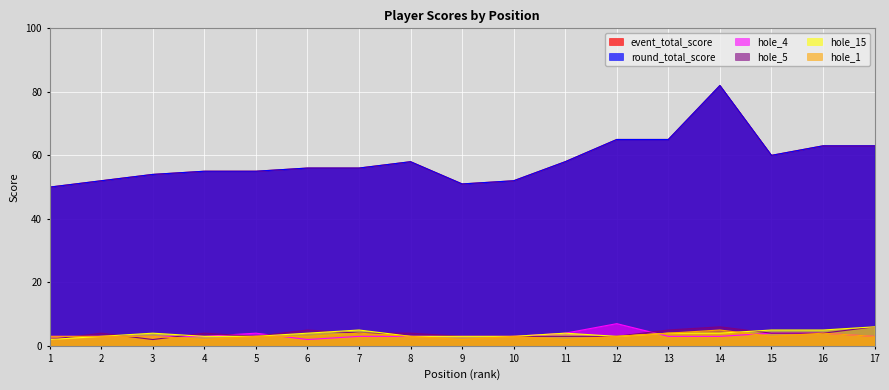

How many values in the hole_15 series exceed 4?

4